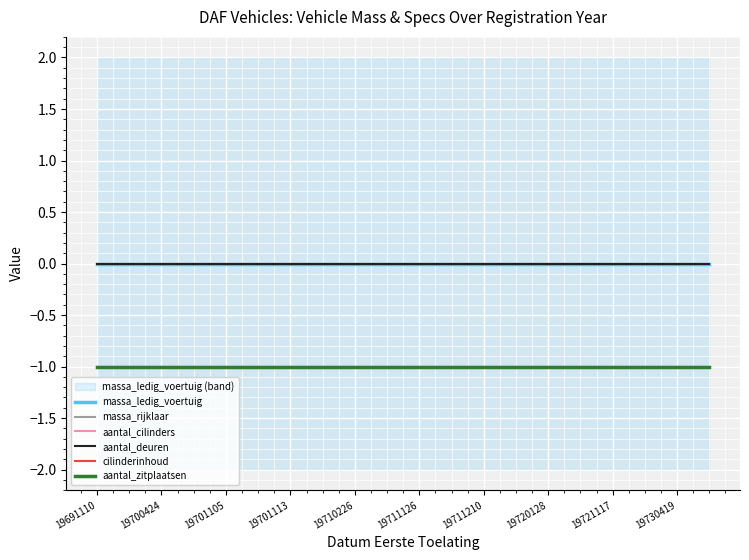

The aantal_zitplaatsen series shows -1 at 19730419. True or false?

True